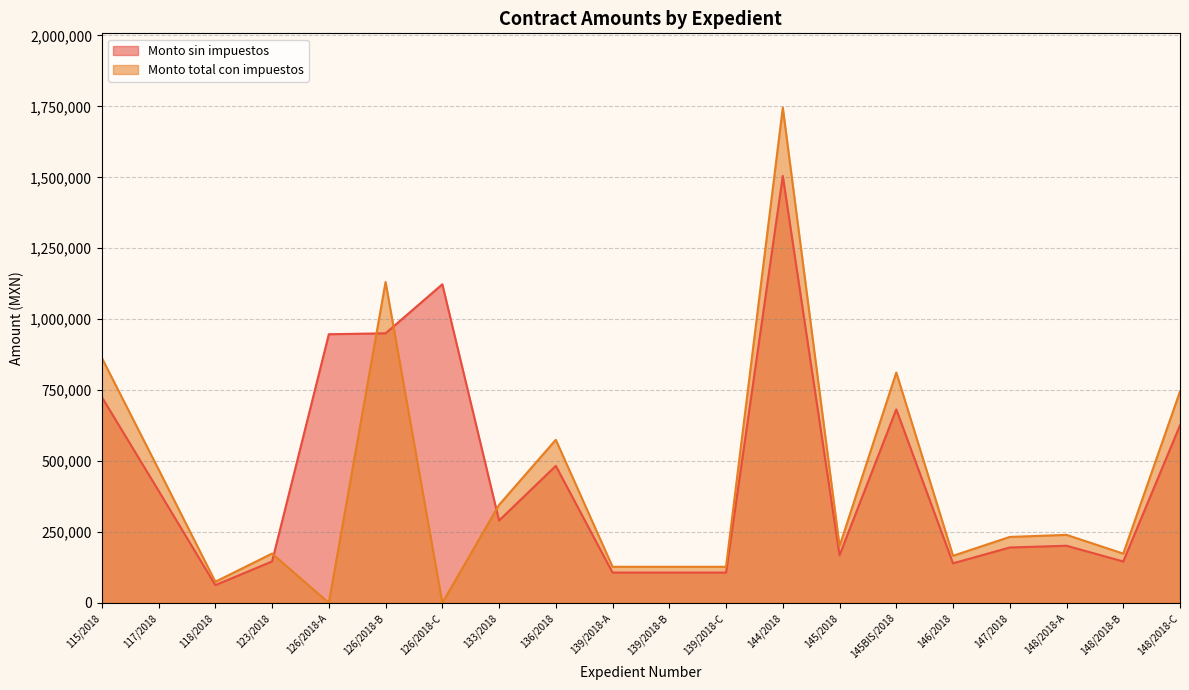

Between which two adjacent categories do Monto total con impuestos and Monto sin impuestos first intersect?

123/2018 and 126/2018-A